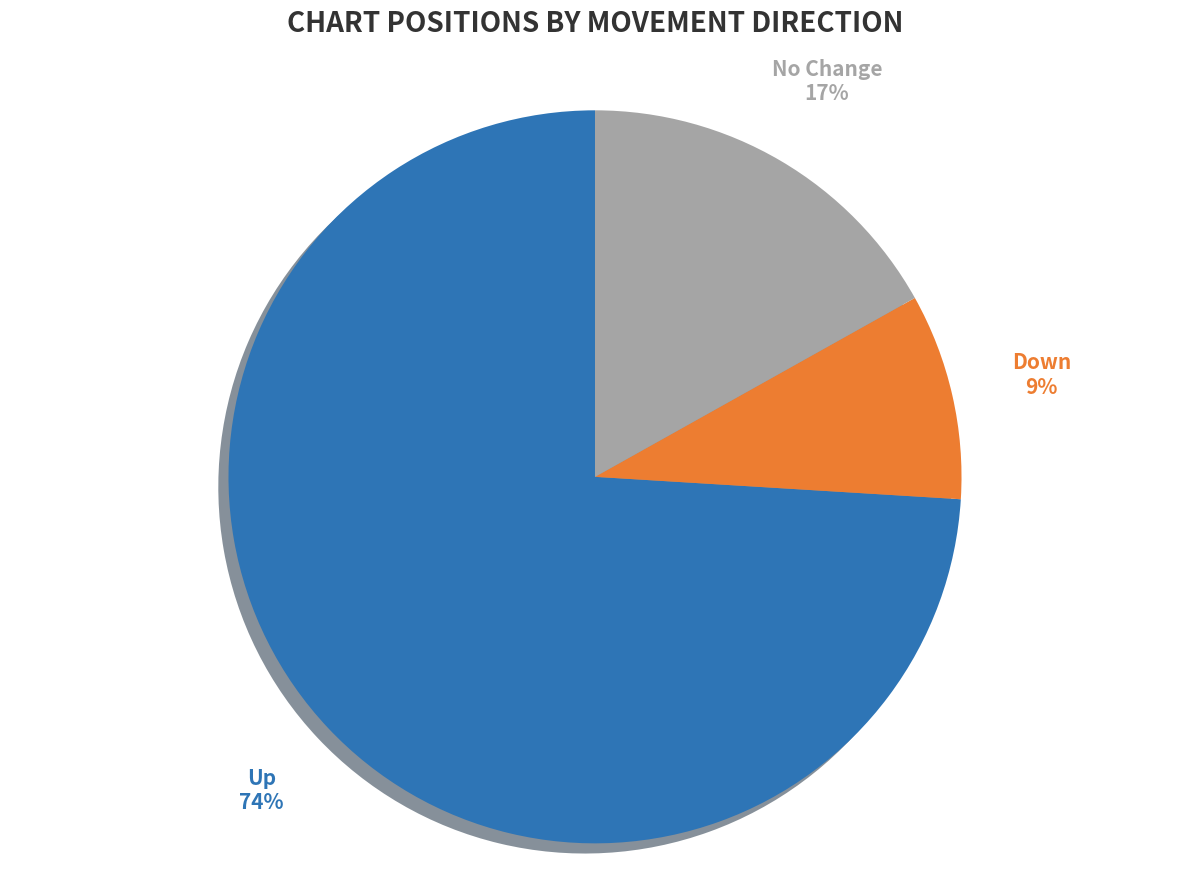

To the nearest percent, what is the difference between the largest and smallest slice percentages?

65%